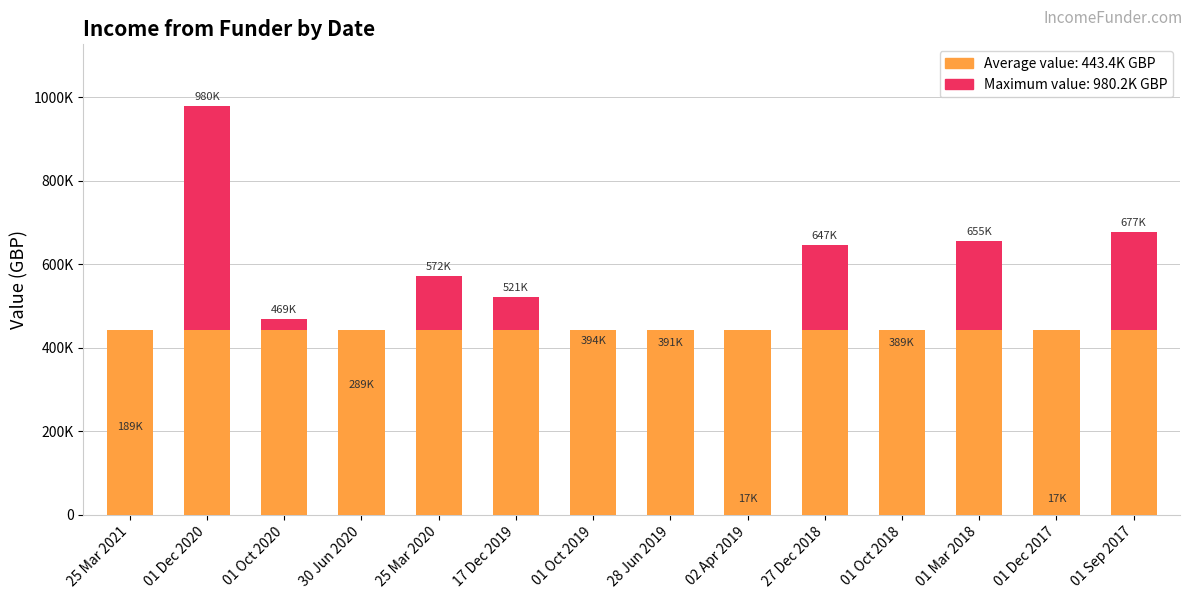

Which has a higher value, 17 Dec 2019 or 01 Dec 2017?

17 Dec 2019